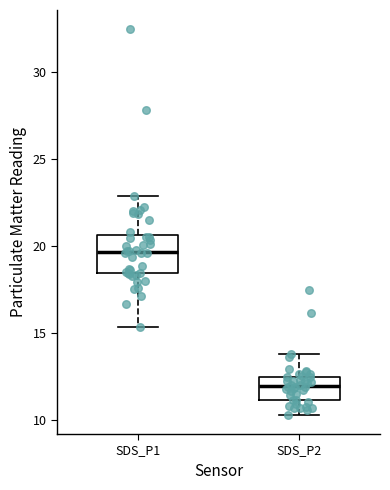

Reading left to right, read every box against the y-axis: the position of its median line, the range the box covers, and the ends of its whiskers. The values are not printed on the chart, so give them approximately, as read against the axis.

SDS_P1: median 19.5, box 18.5 to 20.5, whiskers 15.5 to 23.0
SDS_P2: median 12.0, box 11.0 to 12.5, whiskers 10.5 to 14.0